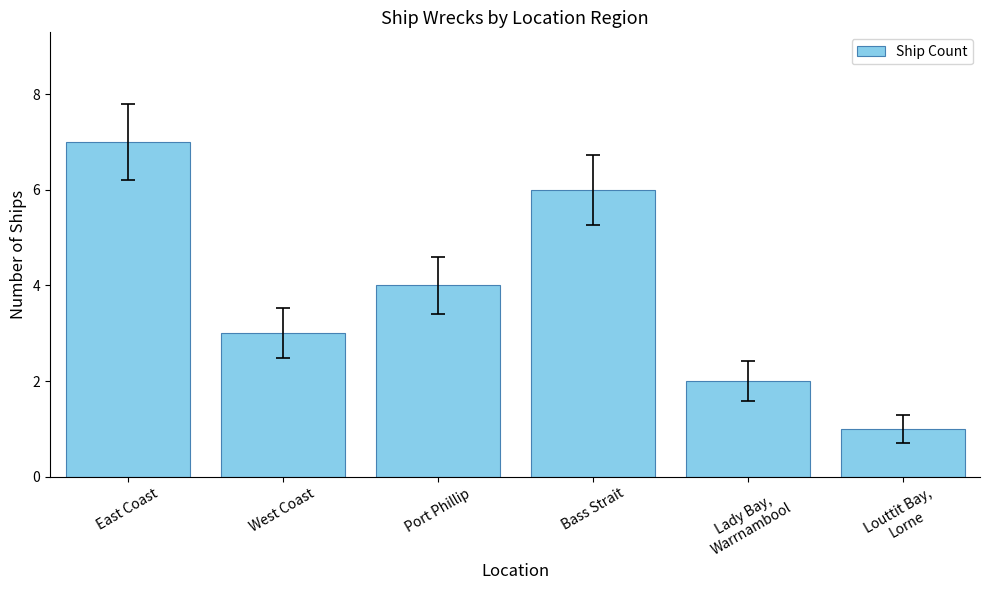

What is the ratio of the value at Port Phillip to the value at Louttit Bay,
Lorne?

4.0